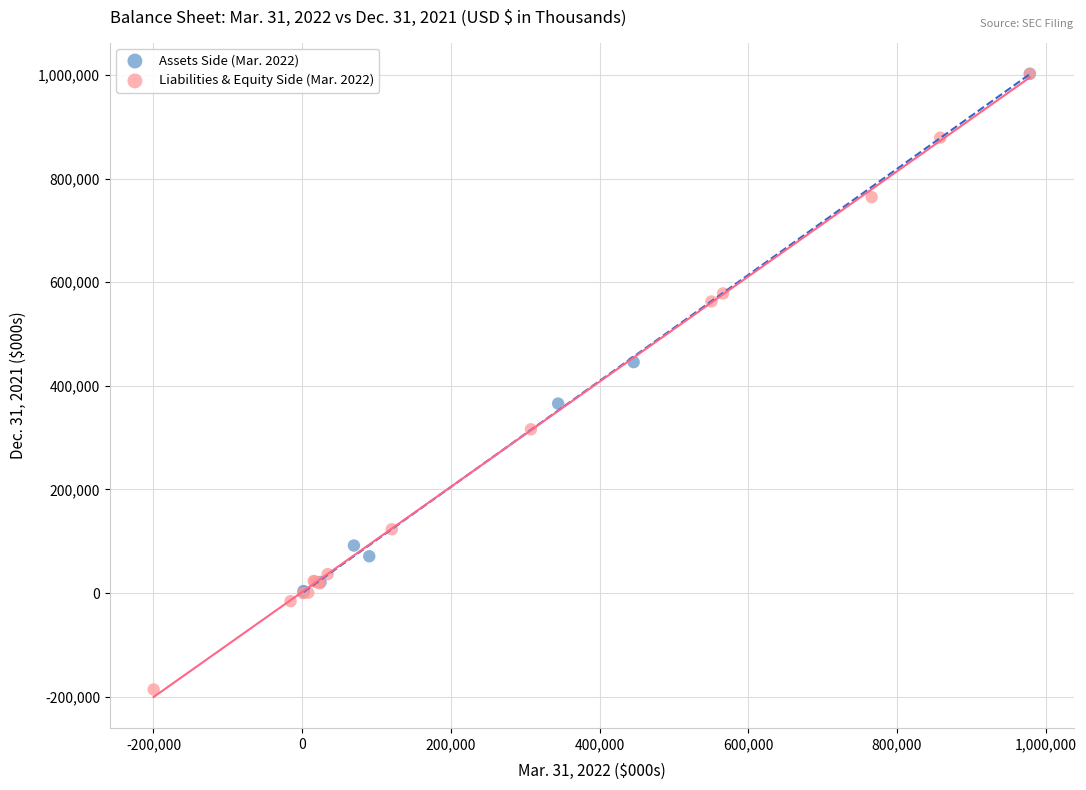

Which series reaches the minimum Y coordinate?

Liabilities & Equity Side (Mar. 2022)